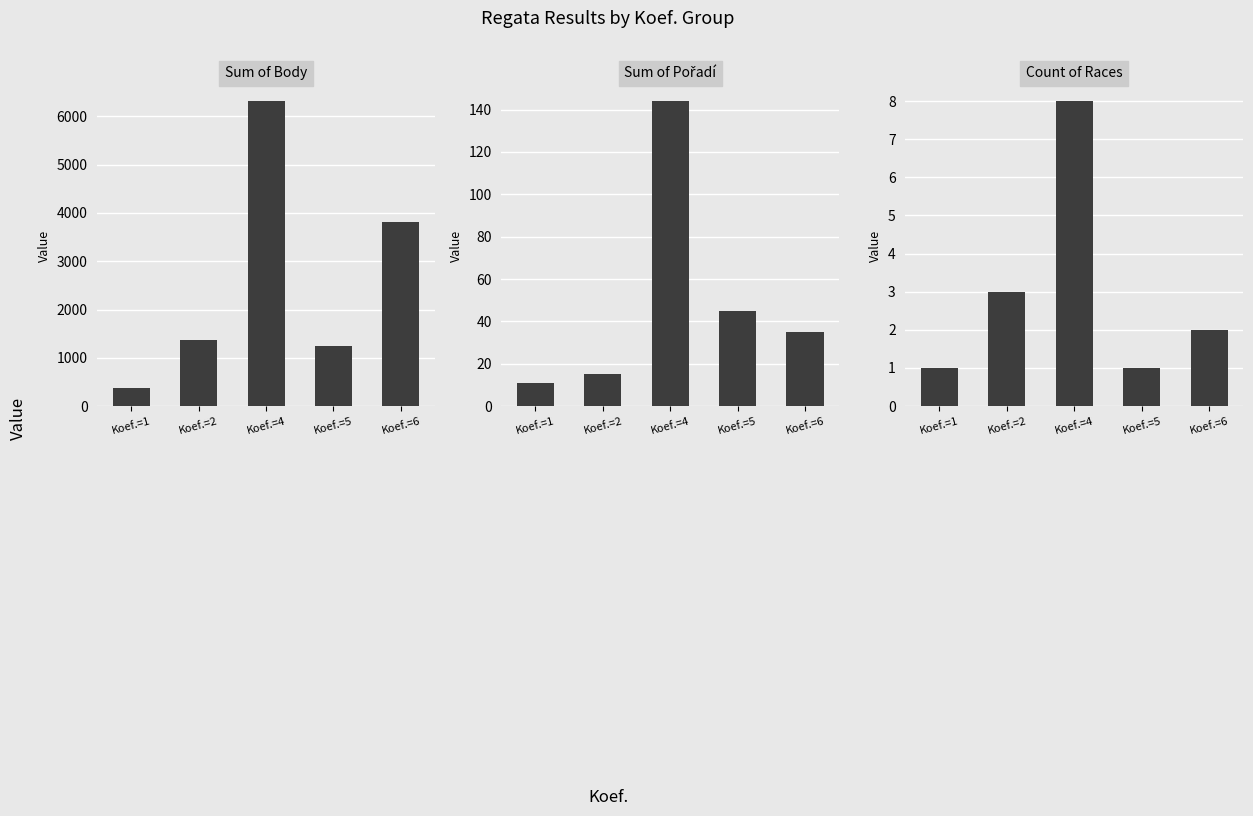

At which label does Count of Races reach its peak?

Koef.=4